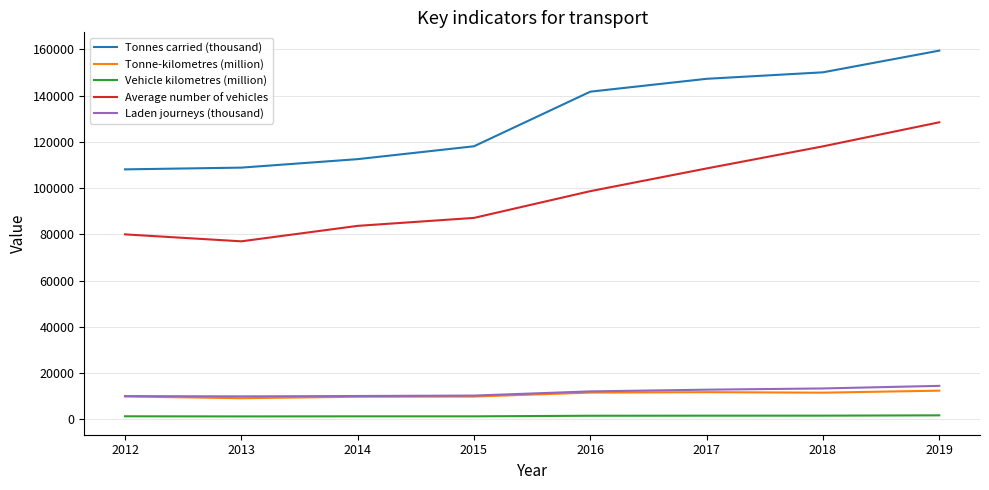

What are all the series names shown in the legend?

Tonnes carried (thousand), Tonne-kilometres (million), Vehicle kilometres (million), Average number of vehicles, Laden journeys (thousand)